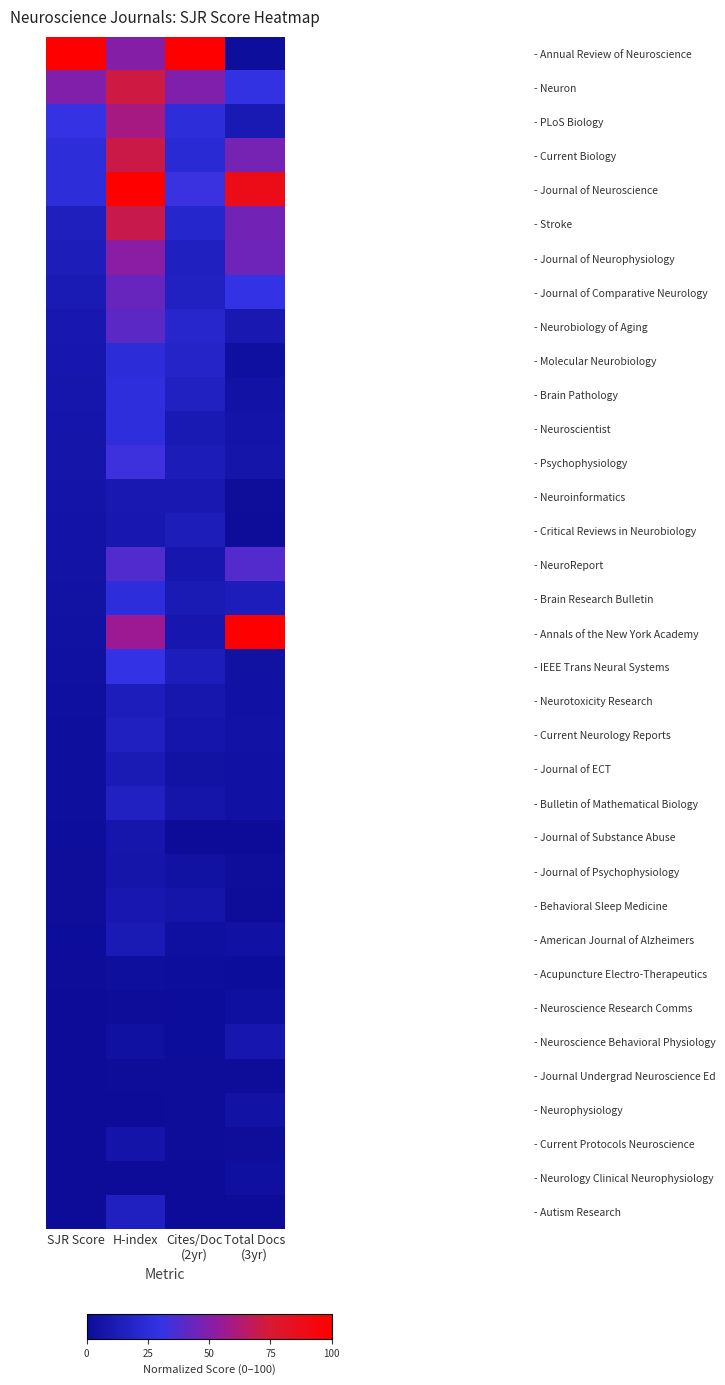

Rank the series by their maximum value, from lowest to highest.

- Journal Undergrad Neuroscience Ed, - Acupuncture Electro-Therapeutics, - Neurology Clinical Neurophysiology, - Neuroscience Research Comms, - Neurophysiology, - Current Protocols Neuroscience, - Journal of Psychophysiology, - Journal of Substance Abuse, - Neuroscience Behavioral Physiology, - Behavioral Sleep Medicine, - Neuroinformatics, - Journal of ECT, - American Journal of Alzheimers, - Critical Reviews in Neurobiology, - Neurotoxicity Research, - Current Neurology Reports, - Autism Research, - Bulletin of Mathematical Biology, - Molecular Neurobiology, - Brain Research Bulletin, - Neuroscientist, - Brain Pathology, - IEEE Trans Neural Systems, - Psychophysiology, - NeuroReport, - Neurobiology of Aging, - Journal of Comparative Neurology, - Journal of Neurophysiology, - PLoS Biology, - Stroke, - Current Biology, - Neuron, - Annual Review of Neuroscience, - Journal of Neuroscience, - Annals of the New York Academy